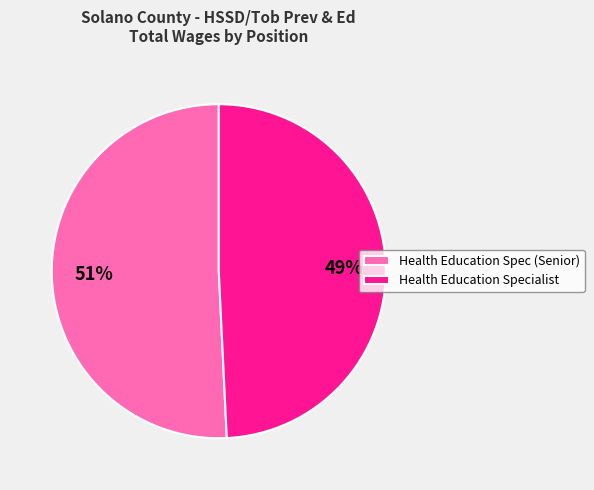

Do Health Education Specialist and Health Education Spec (Senior) together represent more than half of the pie?

Yes